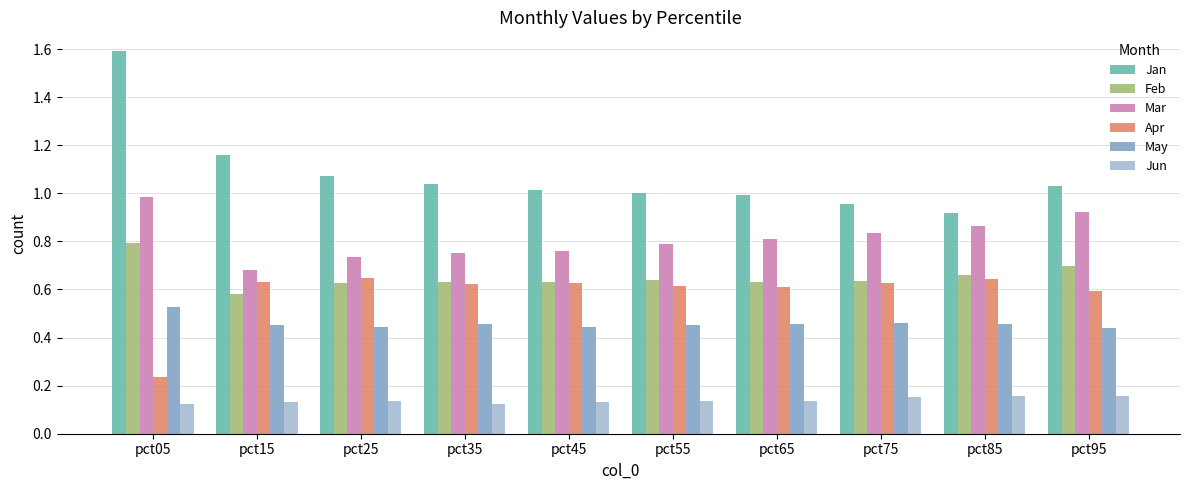

What is the sum of the Jan values at pct15 and pct55?

2.2